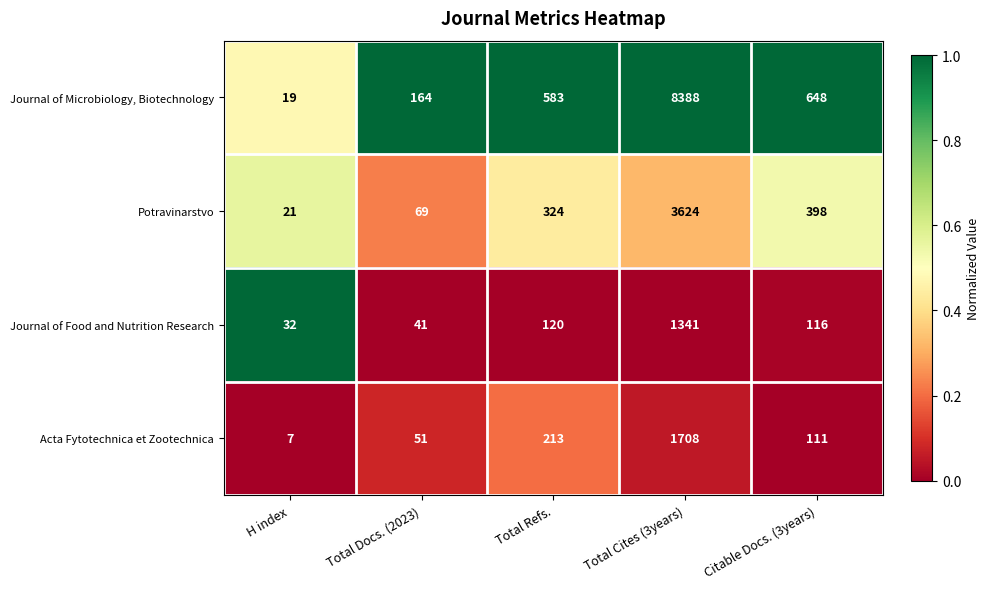

How many distinct data groups are displayed?

4